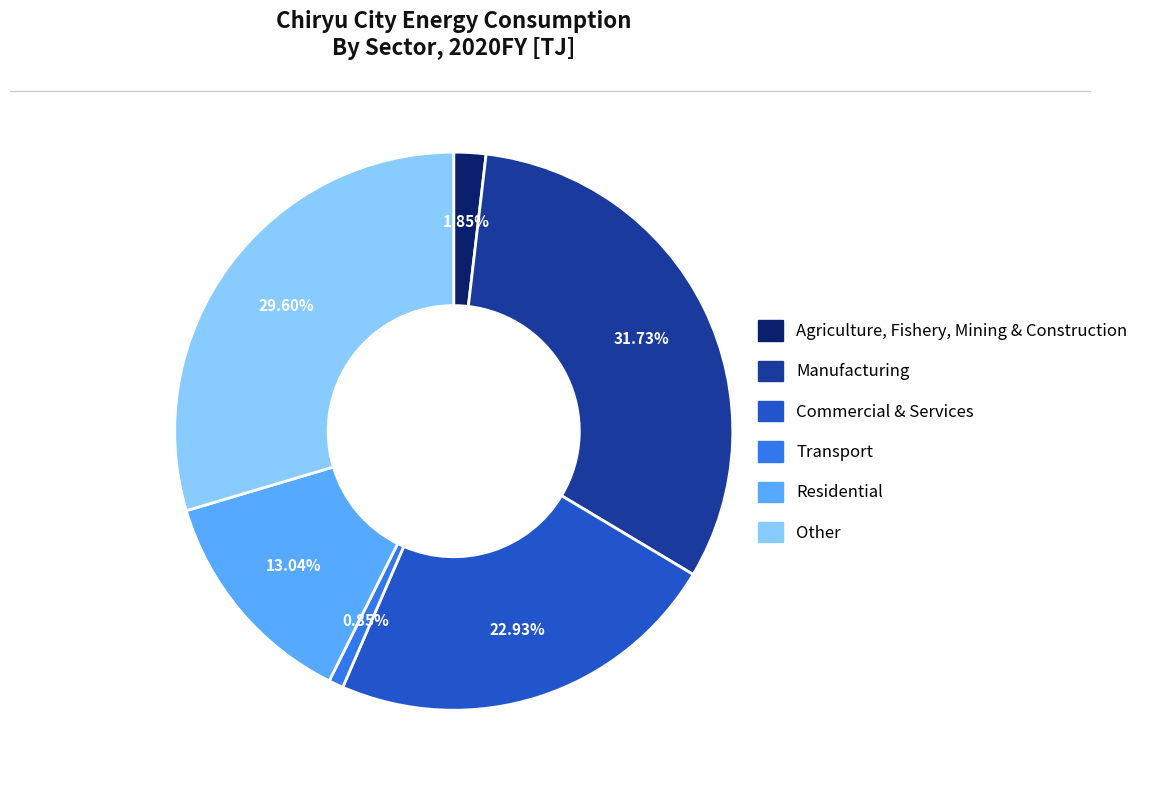

Which category has the smallest portion of the pie?

Transport